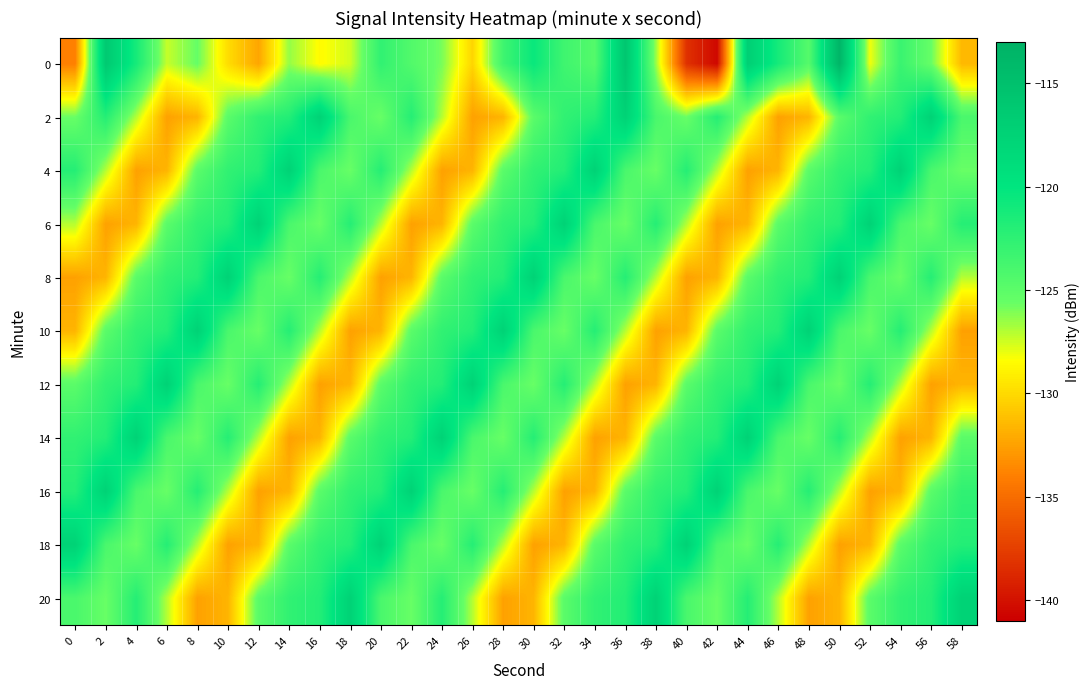

At which category is the sum across all series the highest?

50